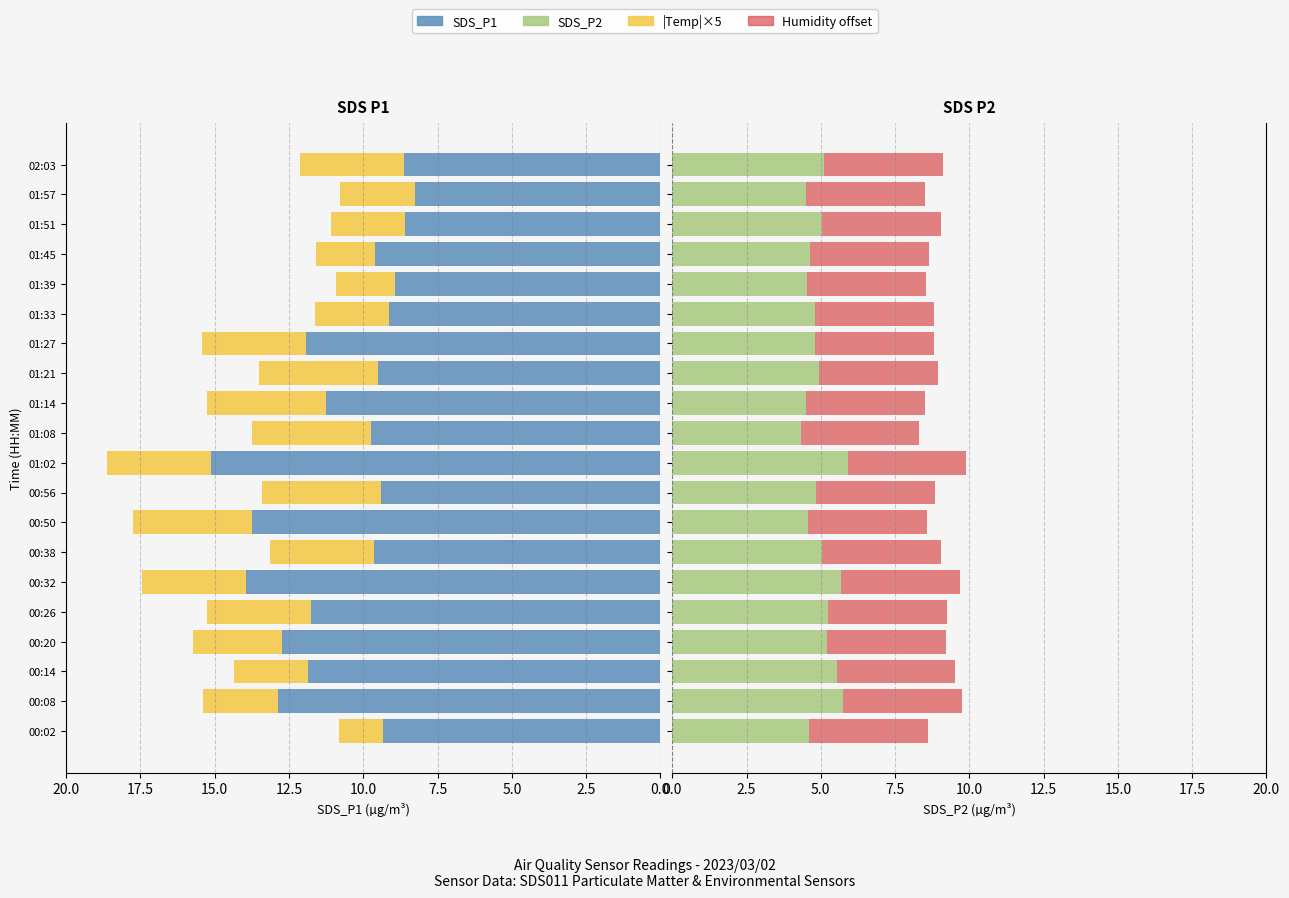

What are all the series names shown in the legend?

SDS_P1, |Temp|×5, SDS_P2, Humidity offset